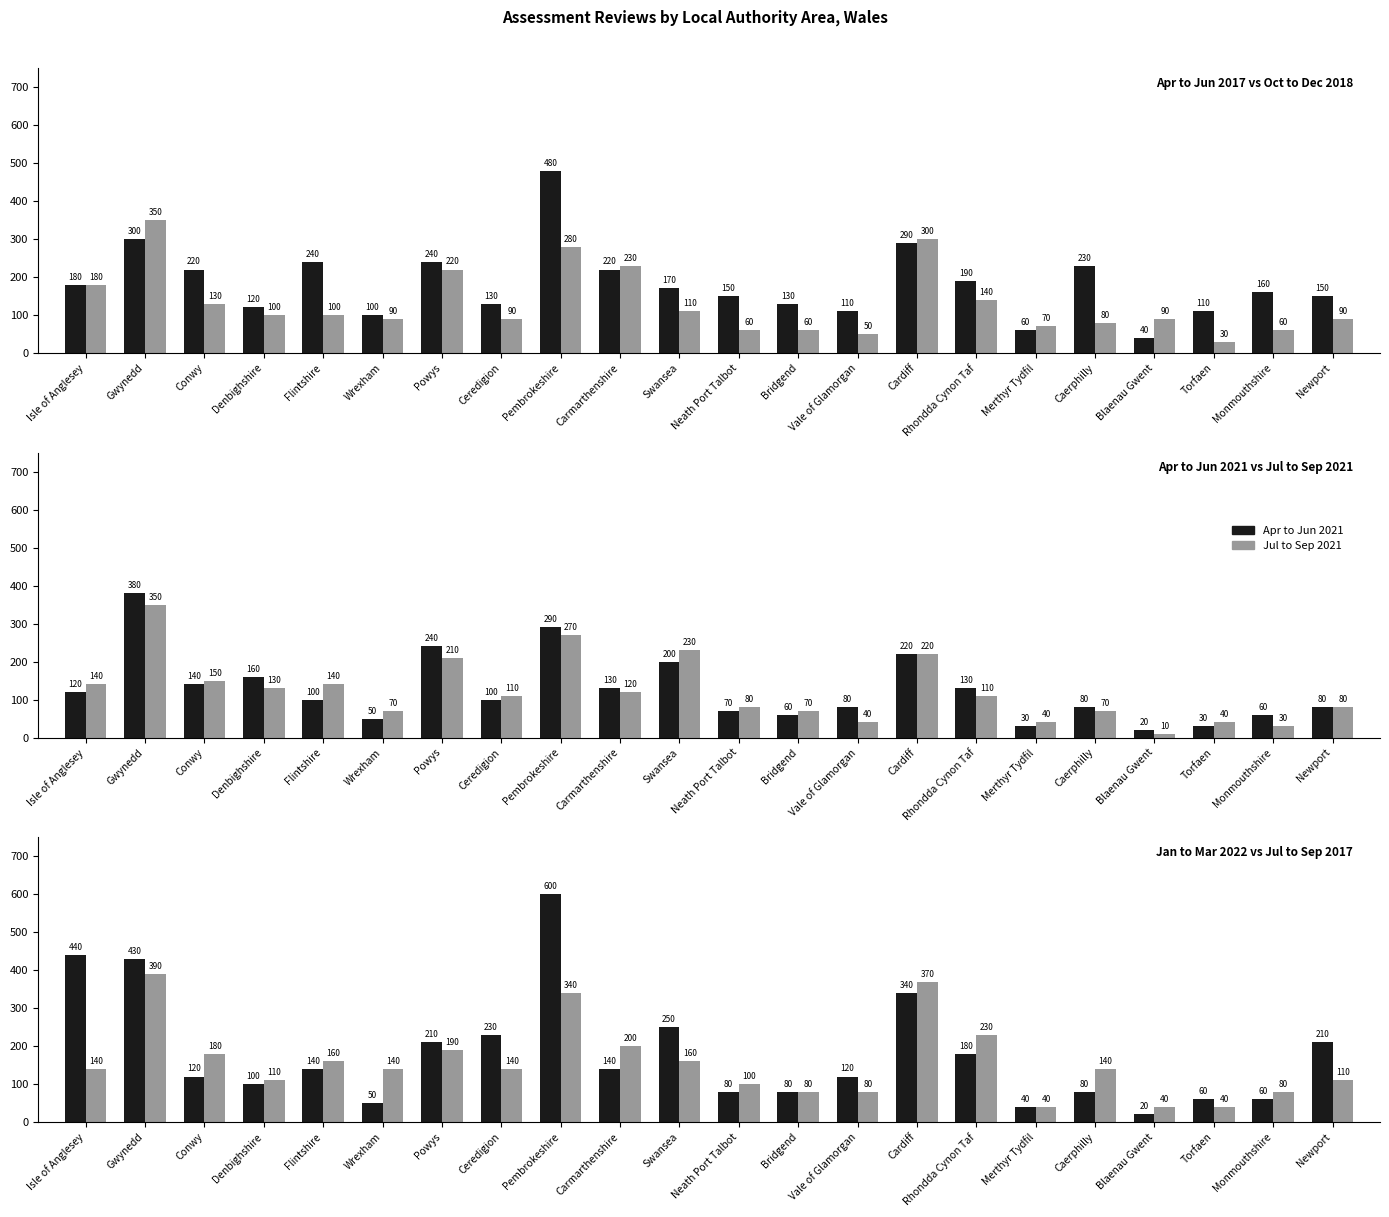

Which series has the largest total across all categories?

Apr to Jun 2017